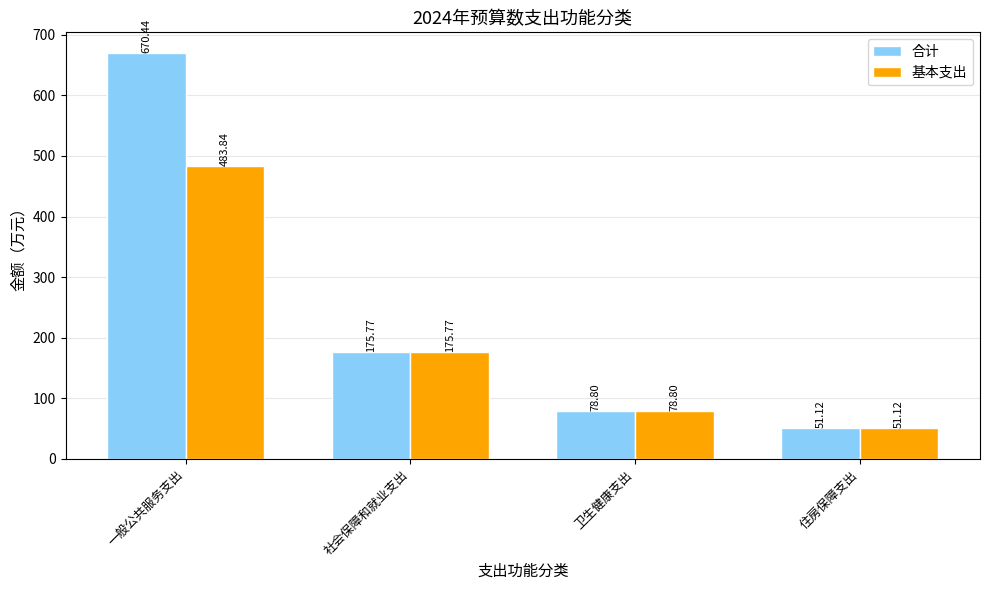

Reading left to right, transcribe all the data shown in this chart.

合计: 一般公共服务支出=670.4	社会保障和就业支出=175.8	卫生健康支出=78.8	住房保障支出=51.1
基本支出: 一般公共服务支出=483.8	社会保障和就业支出=175.8	卫生健康支出=78.8	住房保障支出=51.1